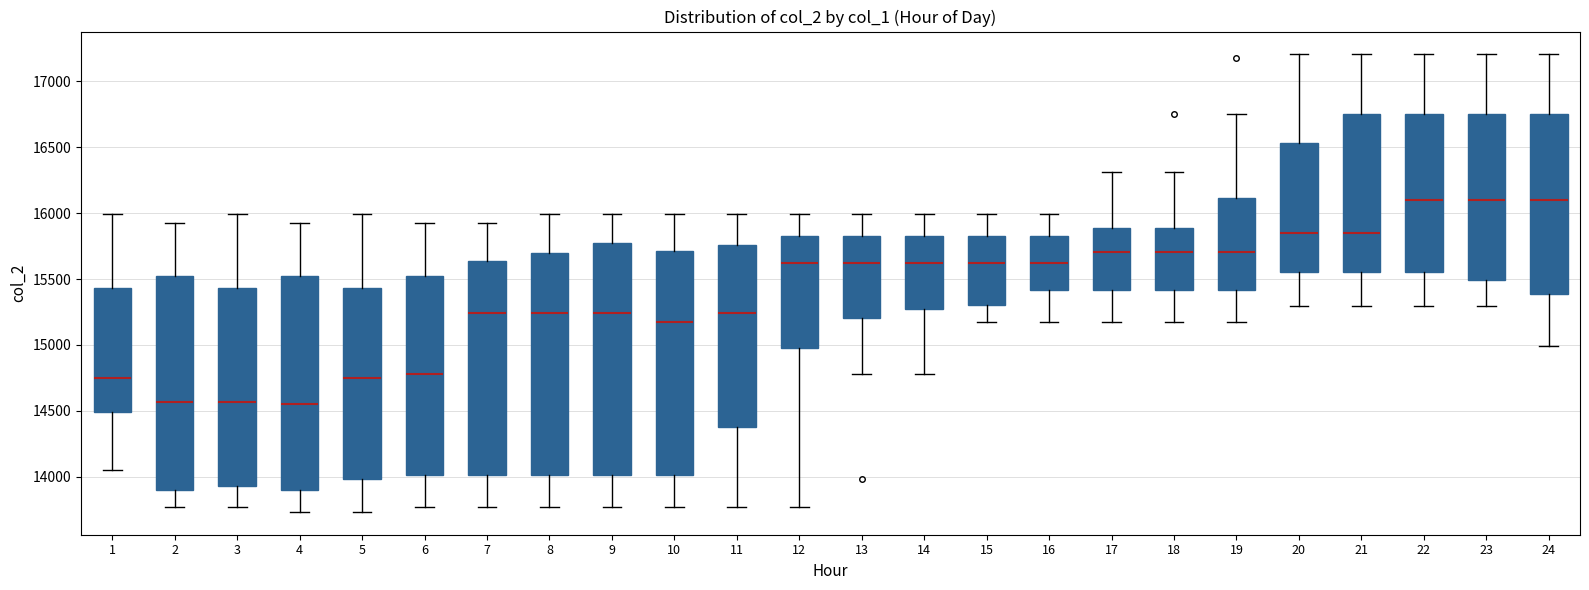

Where does the median line of the box at x = 4 sit on the y-axis? The values are not printed on the chart, so give them approximately, as read against the axis.

14550